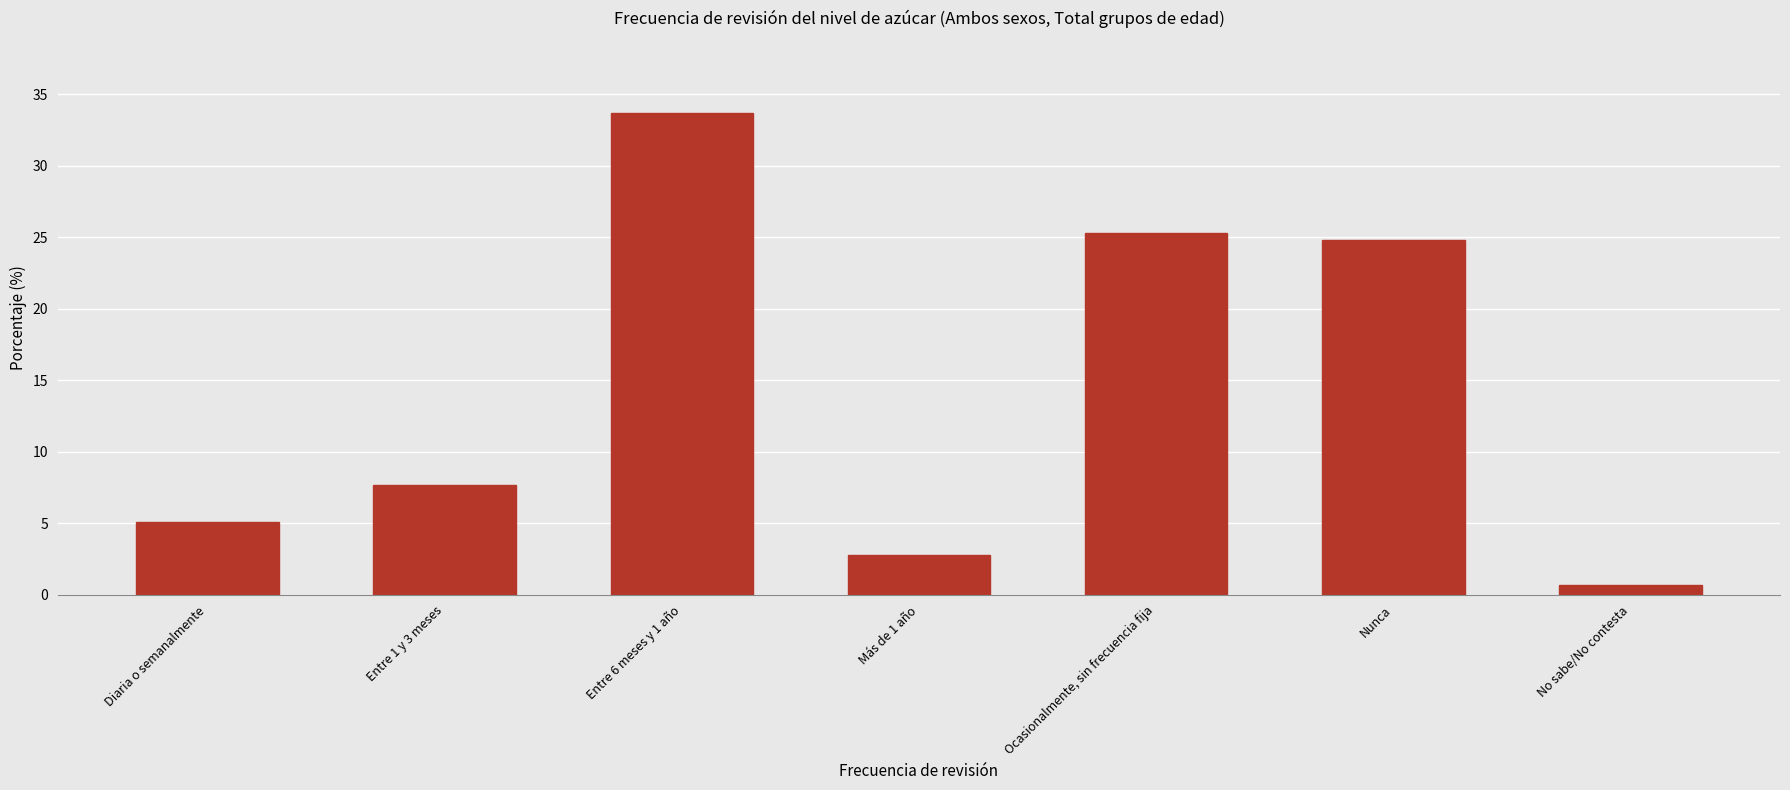

True or false: the data shows 5.1 at Diaria o semanalmente.

True